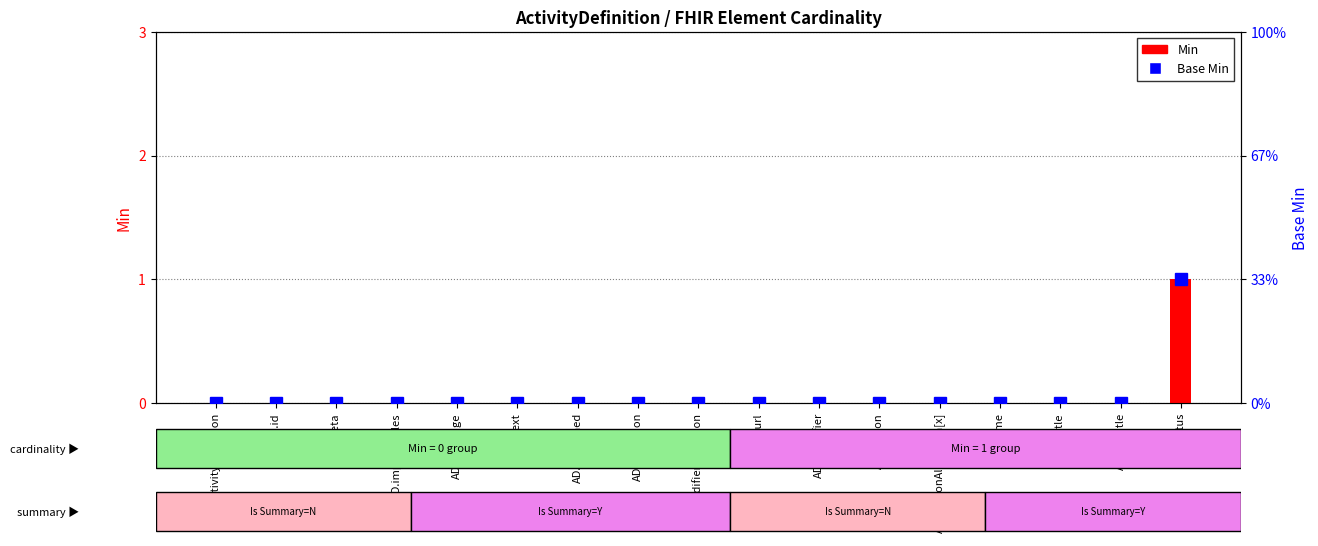

Reading left to right, transcribe all the data shown in this chart.

Min: ActivityDefinition=0	AD.id=0	AD.meta=0	AD.implicitRules=0	AD.language=0	AD.text=0	AD.contained=0	AD.extension=0	AD.modifierExtension=0	AD.url=0	AD.identifier=0	AD.version=0	AD.versionAlgorithm[x]=0	AD.name=0	AD.title=0	AD.subtitle=0	AD.status=1
Base Min: ActivityDefinition=0	AD.id=0	AD.meta=0	AD.implicitRules=0	AD.language=0	AD.text=0	AD.contained=0	AD.extension=0	AD.modifierExtension=0	AD.url=0	AD.identifier=0	AD.version=0	AD.versionAlgorithm[x]=0	AD.name=0	AD.title=0	AD.subtitle=0	AD.status=1